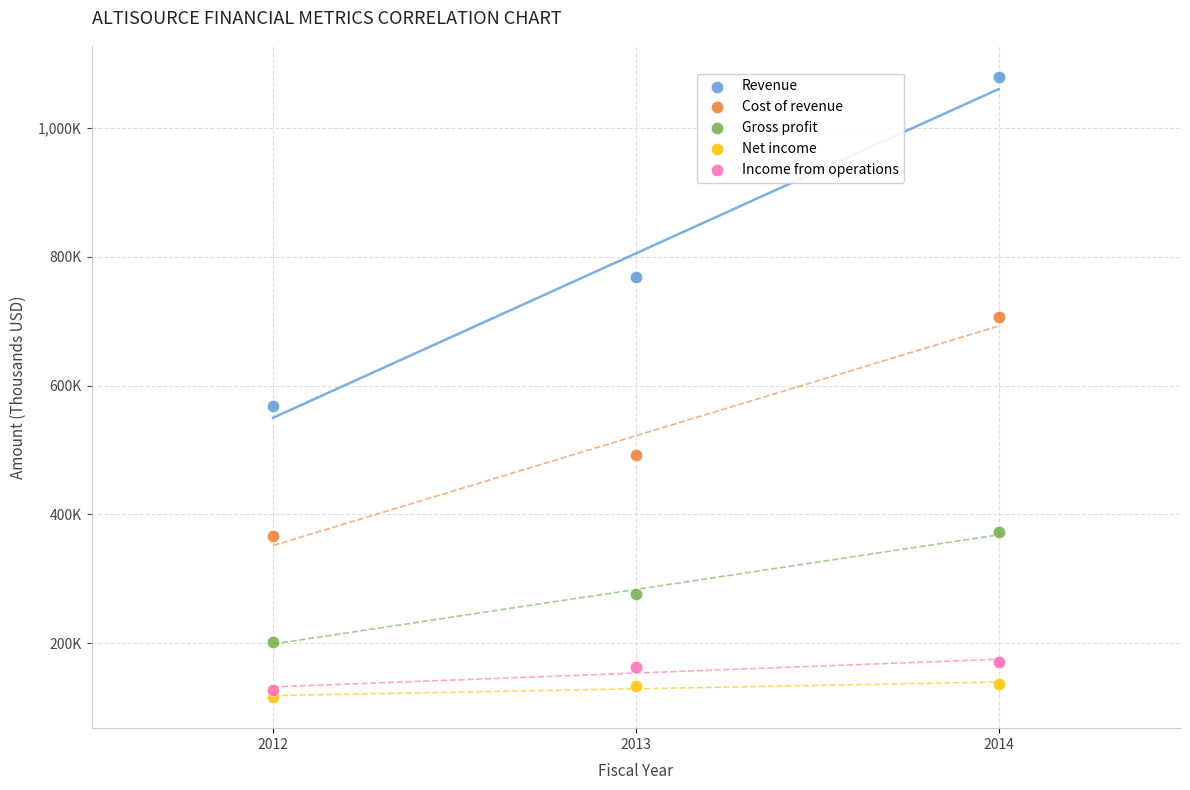

Which series has the widest spread of Y values?

Revenue